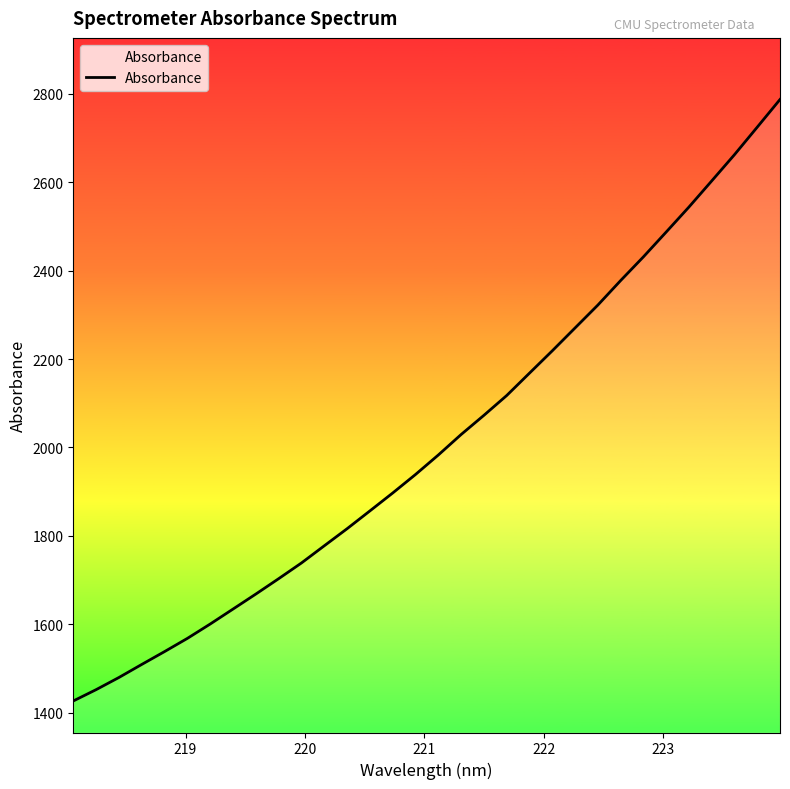

What is the difference between the maximum and minimum values?

1360.7